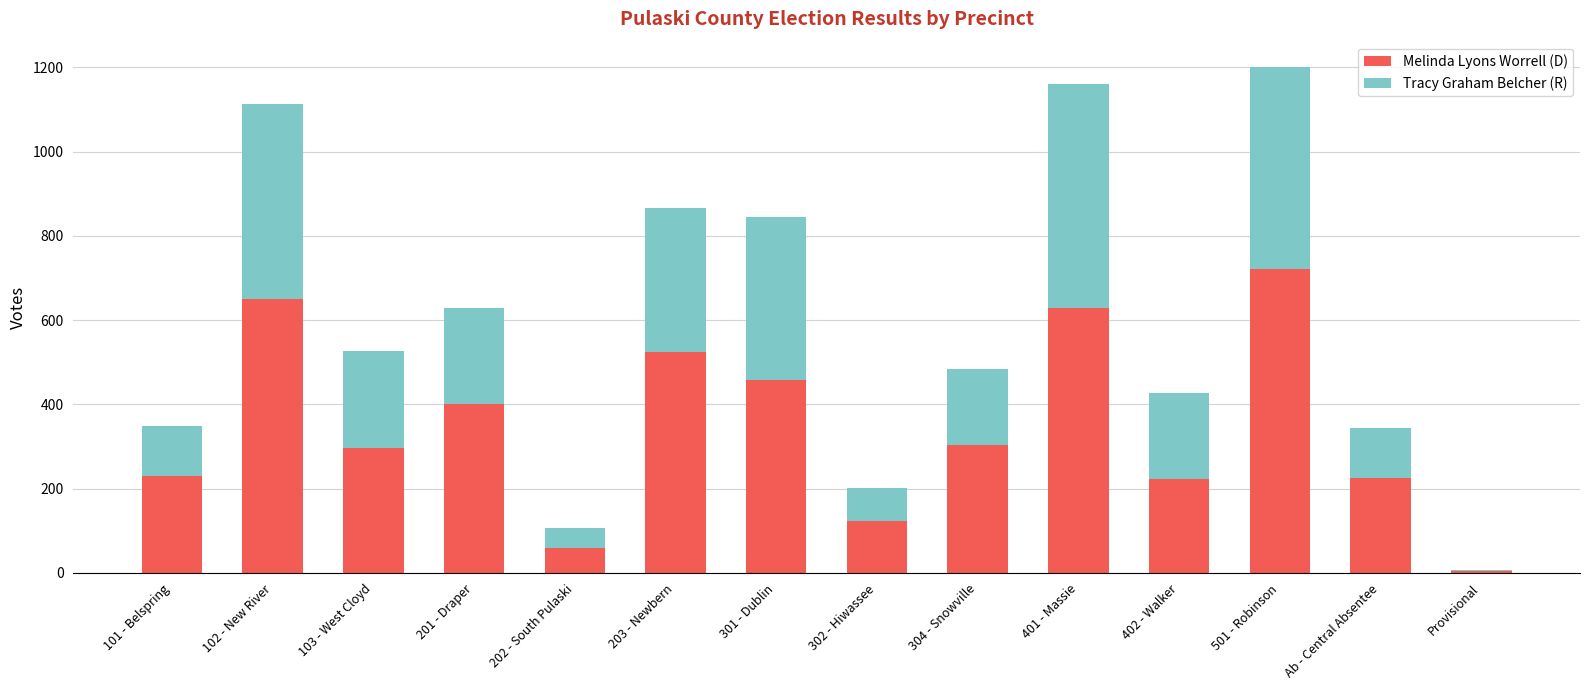

Is it true that Melinda Lyons Worrell (D) equals 721 at 501 - Robinson?

True